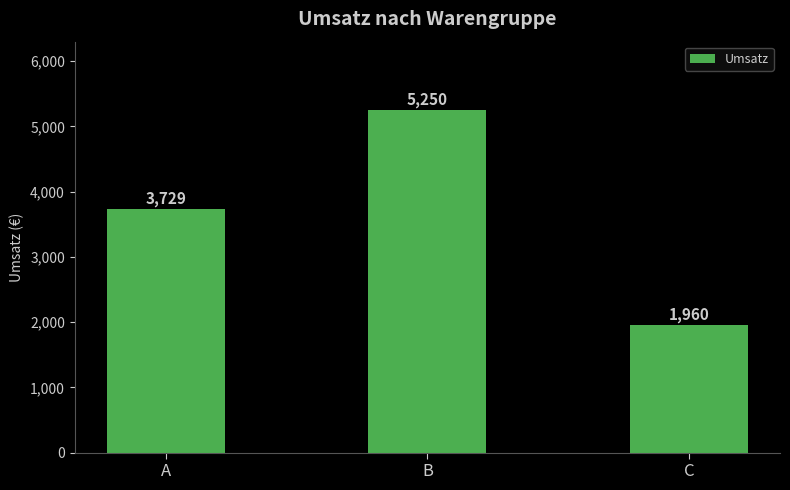

What is the minimum value shown in the chart?

1960